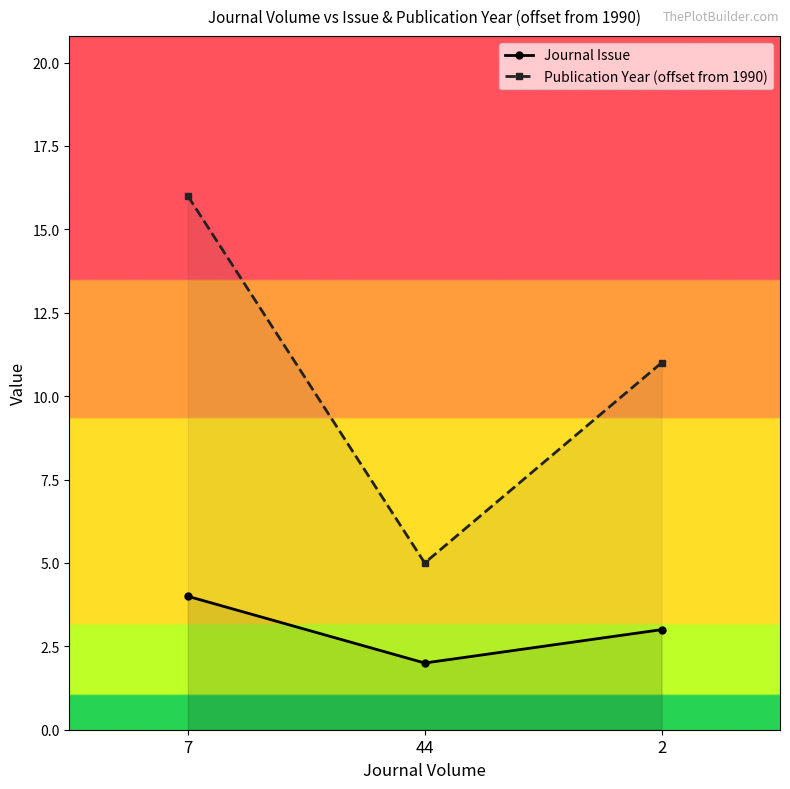

Reading left to right, list all the values displayed in this chart.

Journal Issue: 7=4	44=2	2=3
Publication Year (offset from 1990): 7=16	44=5	2=11